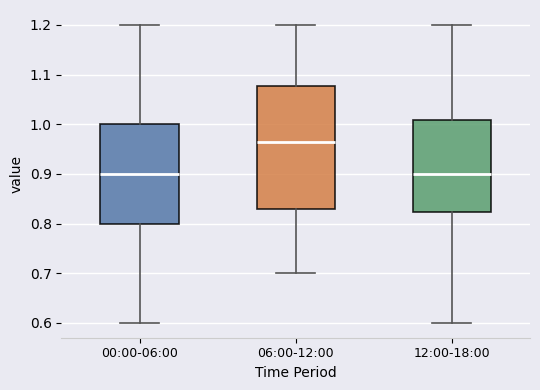

Reading left to right, read every box against the y-axis: the position of its median line, the range the box covers, and the ends of its whiskers. The values are not printed on the chart, so give them approximately, as read against the axis.

00:00-06:00: median 0.90, box 0.80 to 1.00, whiskers 0.60 to 1.20
06:00-12:00: median 0.97, box 0.83 to 1.08, whiskers 0.70 to 1.20
12:00-18:00: median 0.90, box 0.82 to 1.01, whiskers 0.60 to 1.20